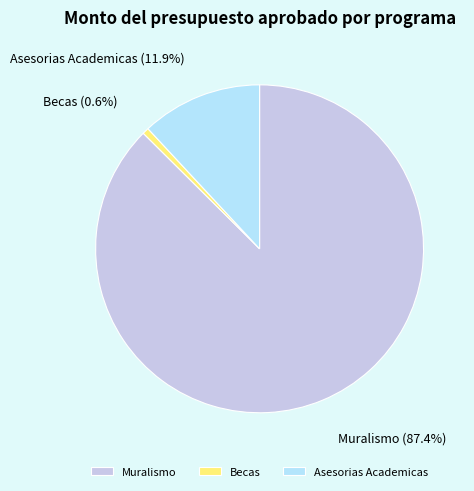

Does any single category account for the majority?

Yes